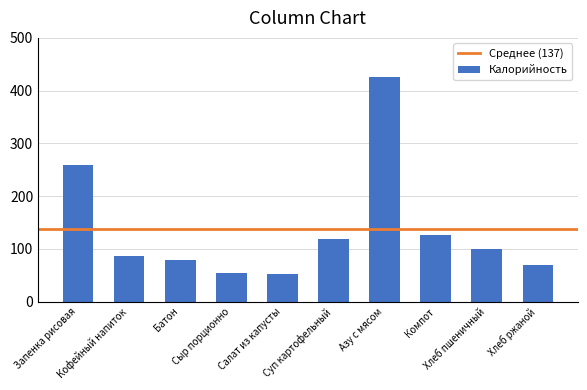

At which label is the value closest to 239?

Запенка рисовая